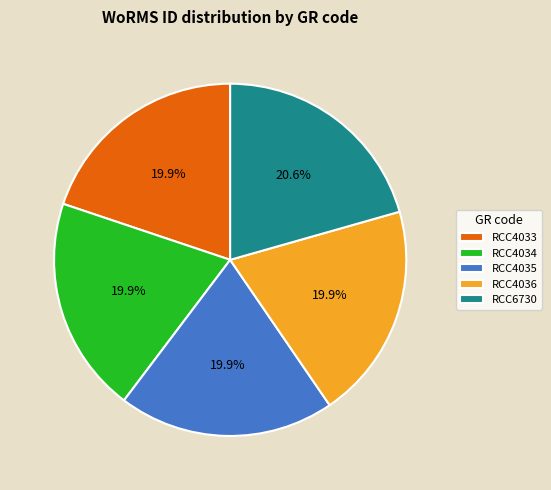

Between RCC4036 and RCC6730, which is larger?

RCC6730